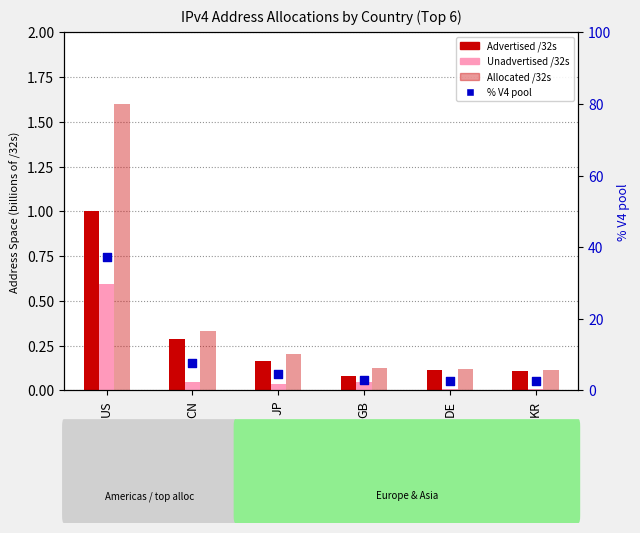

Which series reaches the maximum Y coordinate?

% V4 pool